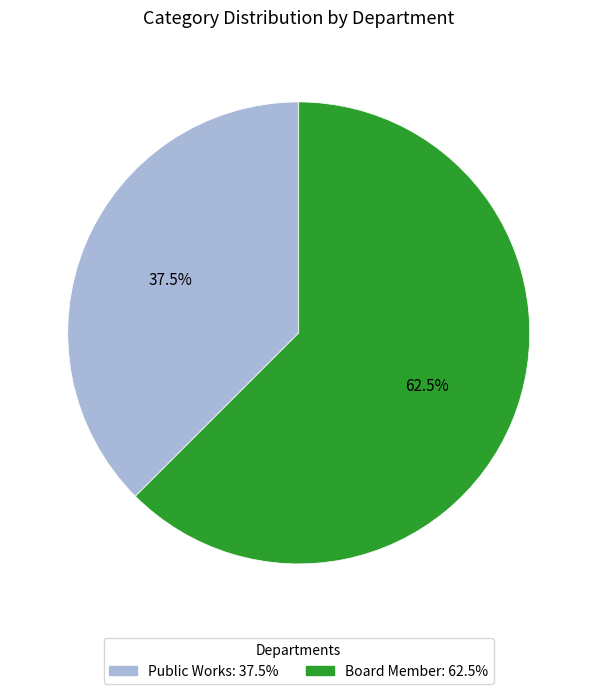

Rank the categories by value from lowest to highest.

Public Works, Board Member